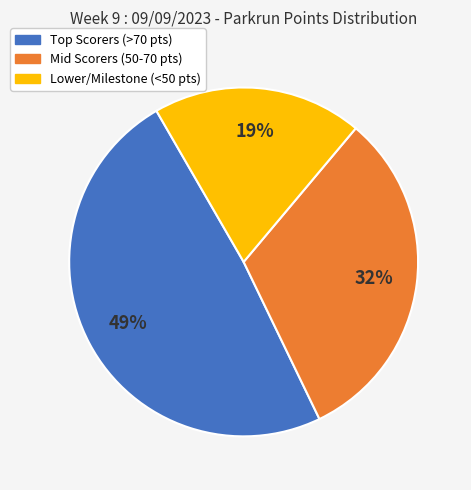

Is there any slice that represents more than half of the pie?

No